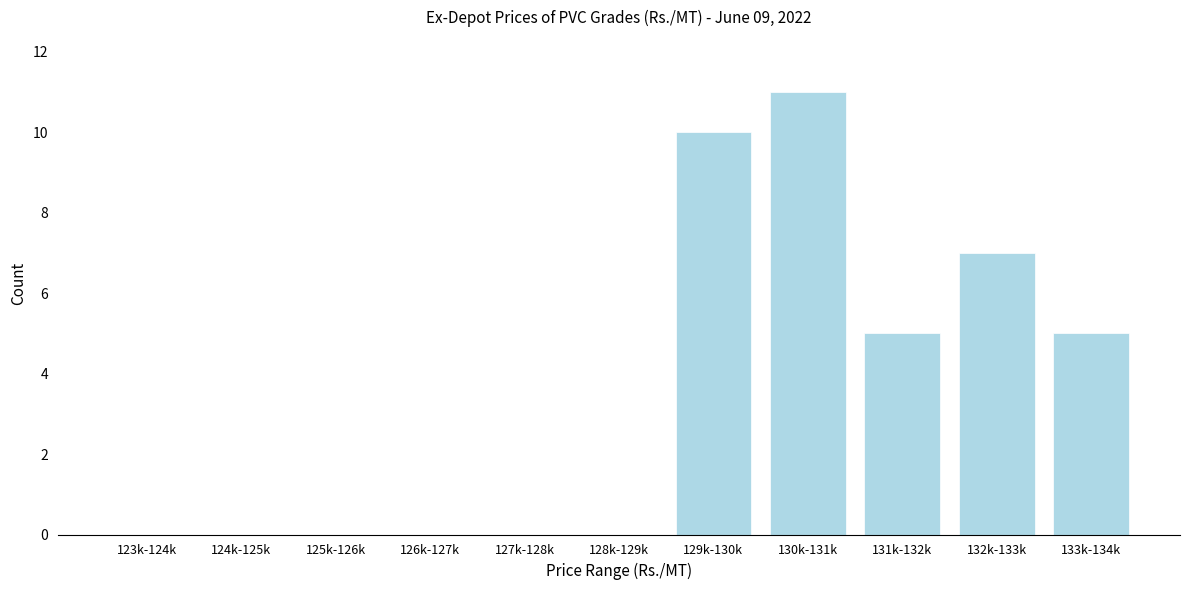

Reading right to left, extract all data points from this chart.

133k-134k=5	132k-133k=7	131k-132k=5	130k-131k=11	129k-130k=10	128k-129k=0	127k-128k=0	126k-127k=0	125k-126k=0	124k-125k=0	123k-124k=0